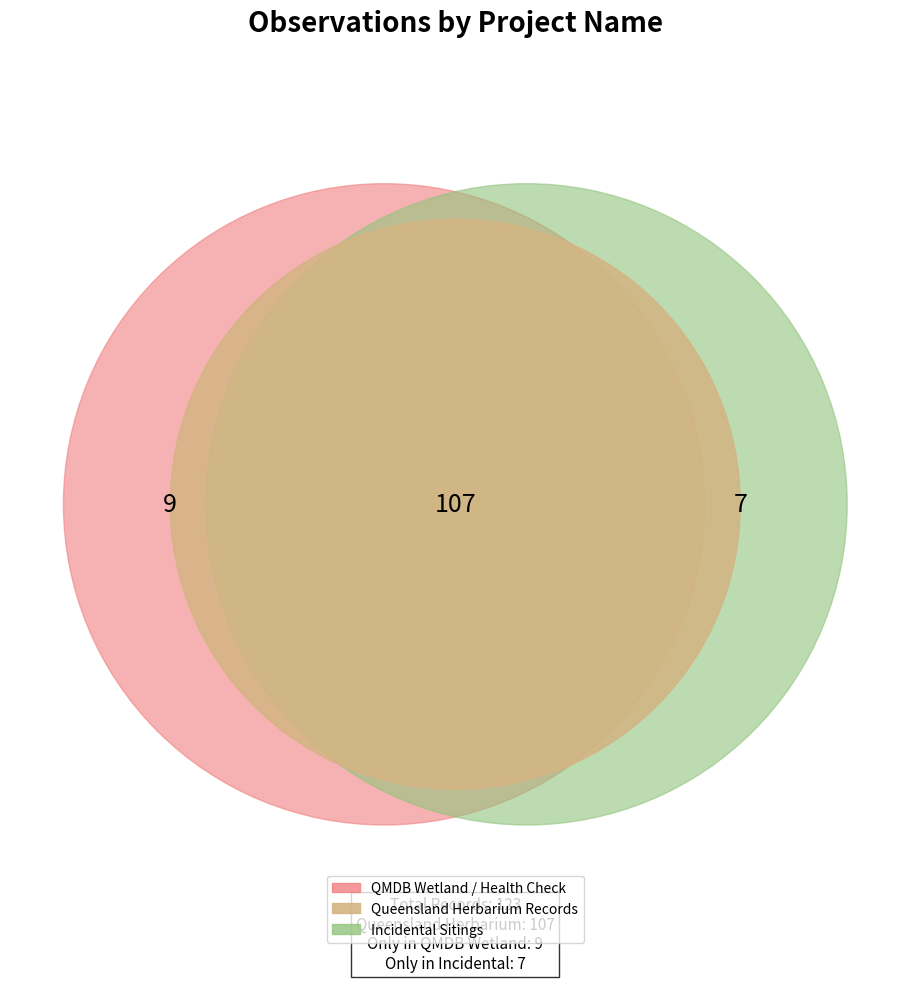

To the nearest percent, what portion does Incidental Sitings by Chris Mitchell represent?

6%